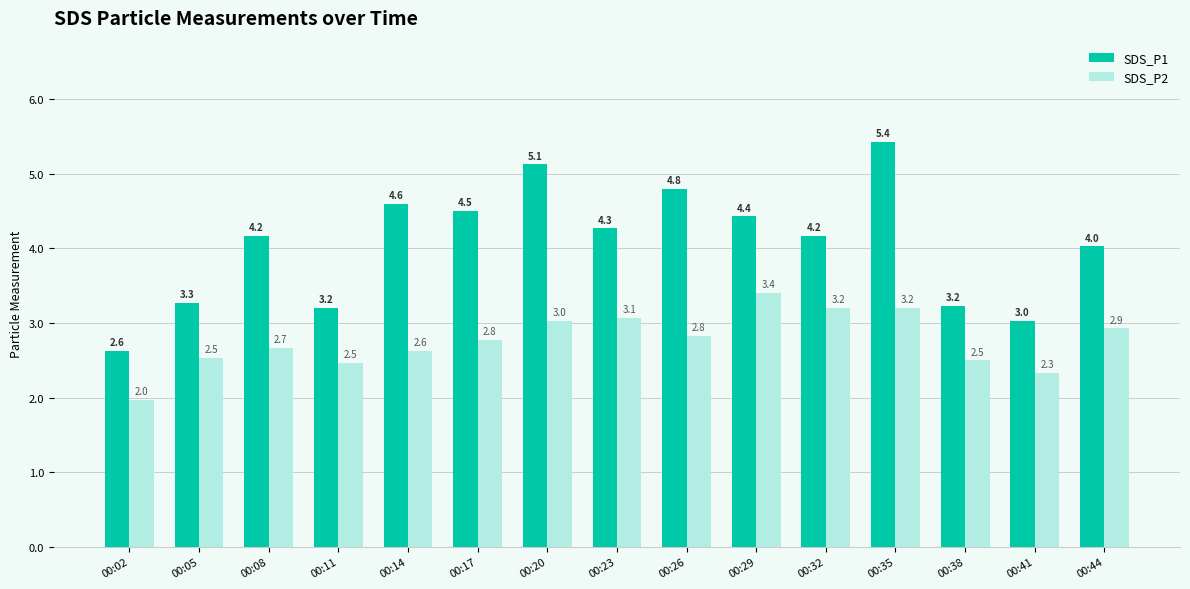

At which label is SDS_P2 closest to 2?

00:02